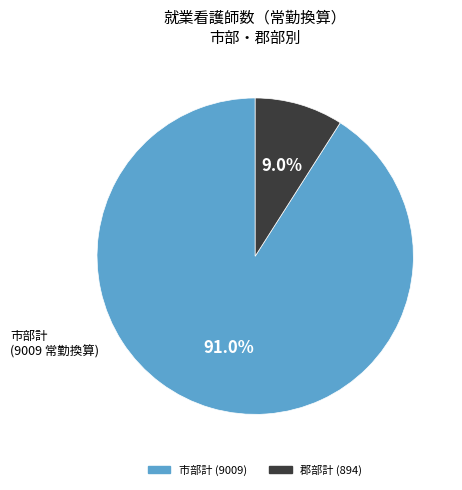

To the nearest percent, what is the difference between the 市部計 and 郡部計 slice percentages?

82%